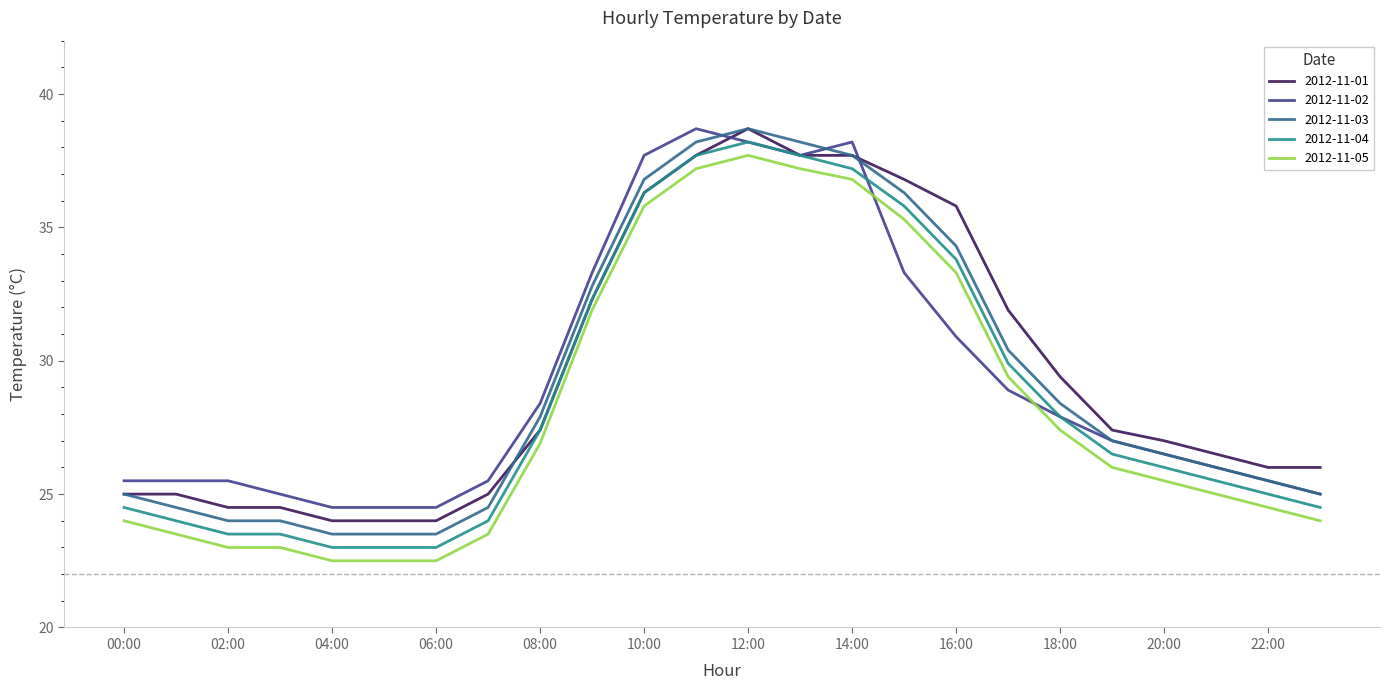

True or false: 2012-11-03 and 2012-11-04 cross at least once.

False